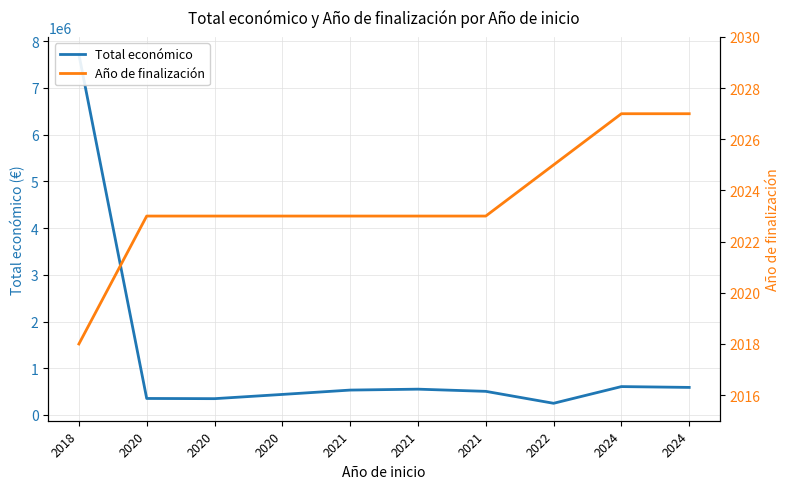

What is the maximum value shown in the chart?

7717171